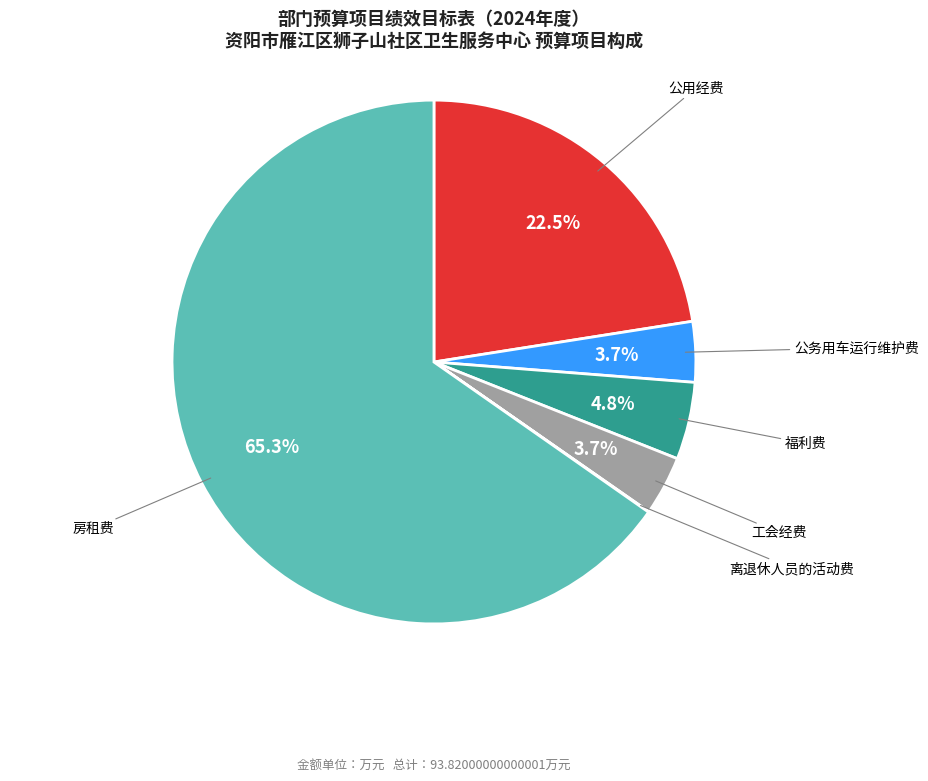

What percentage is the 福利费 slice, to the nearest percent?

5%